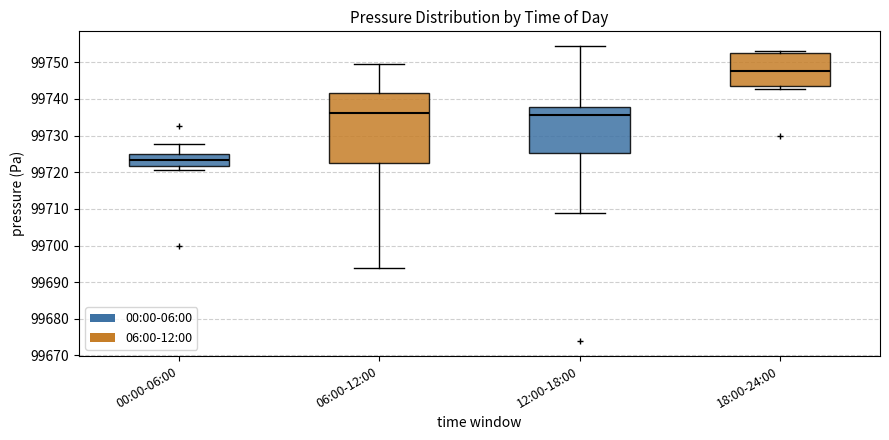

Comparing the boxes themselves (not the whiskers), which one is the tallest?

06:00-12:00